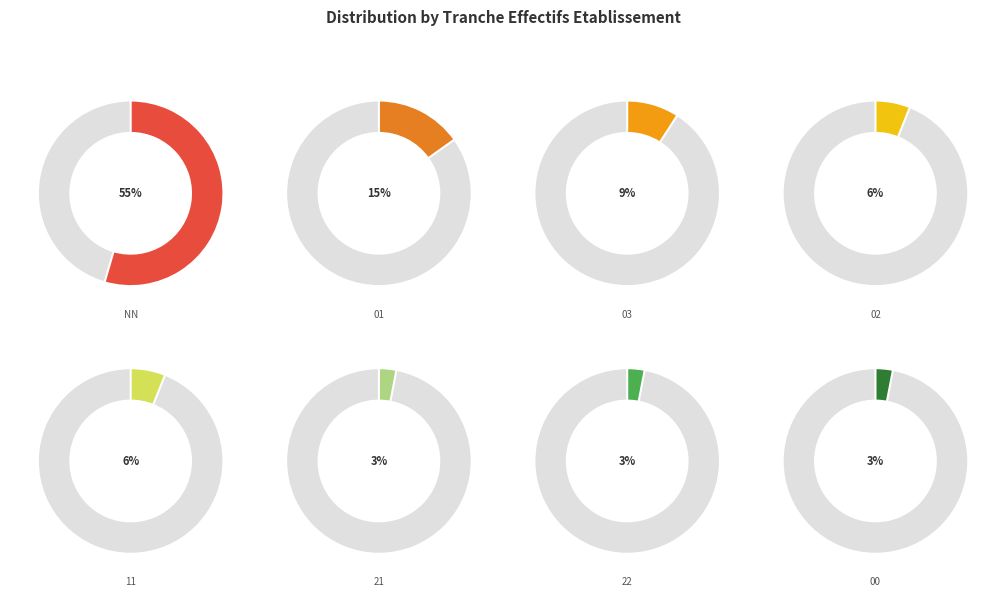

Is NN the majority of the pie?

Yes